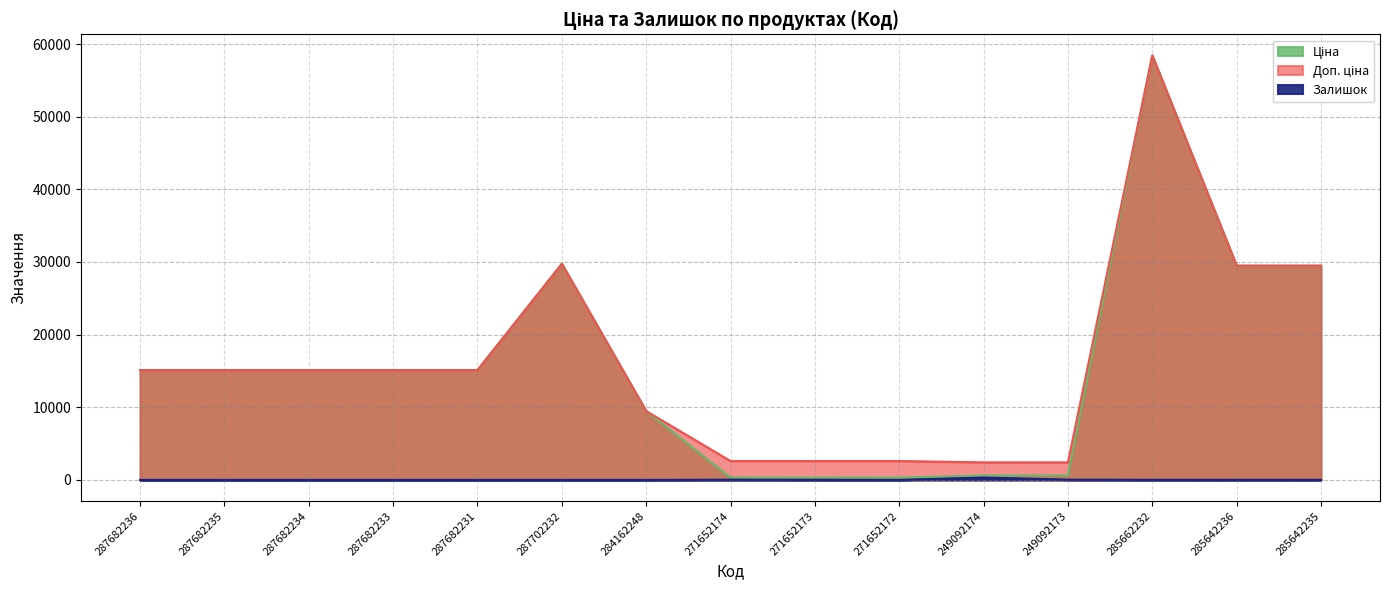

What are all the series names shown in the legend?

Ціна, Доп. ціна, Залишок